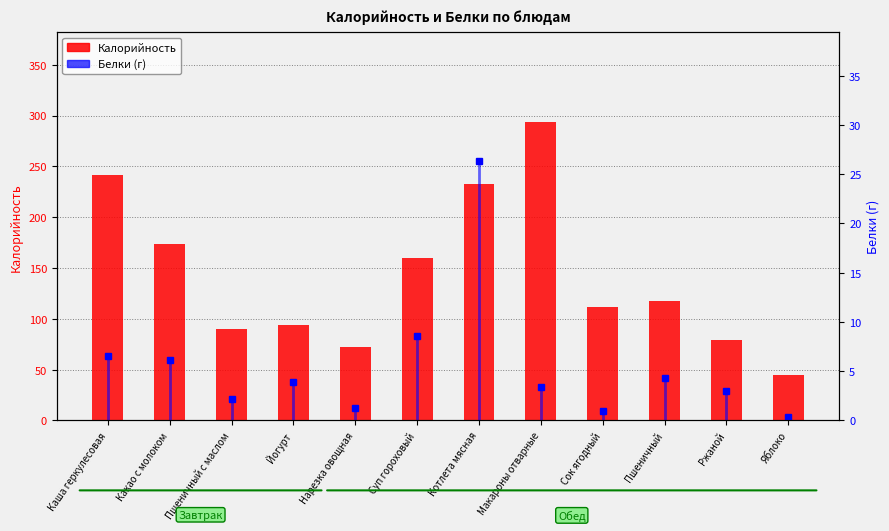

At Сок ягодный, list the series in order from largest to smallest.

Калорийность, Белки (г)